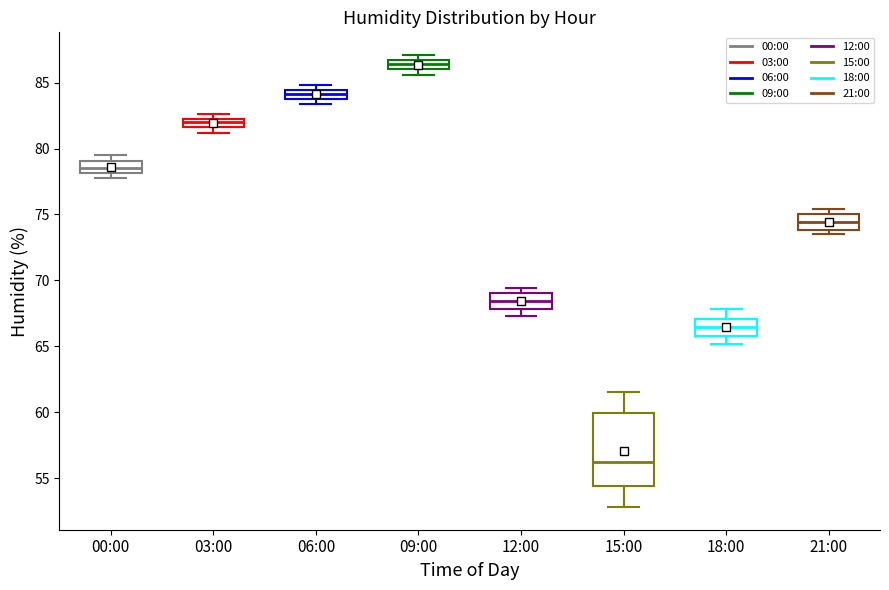

Where is the upper edge of the box for 09:00 on the y-axis? The values are not printed on the chart, so give them approximately, as read against the axis.

87.0